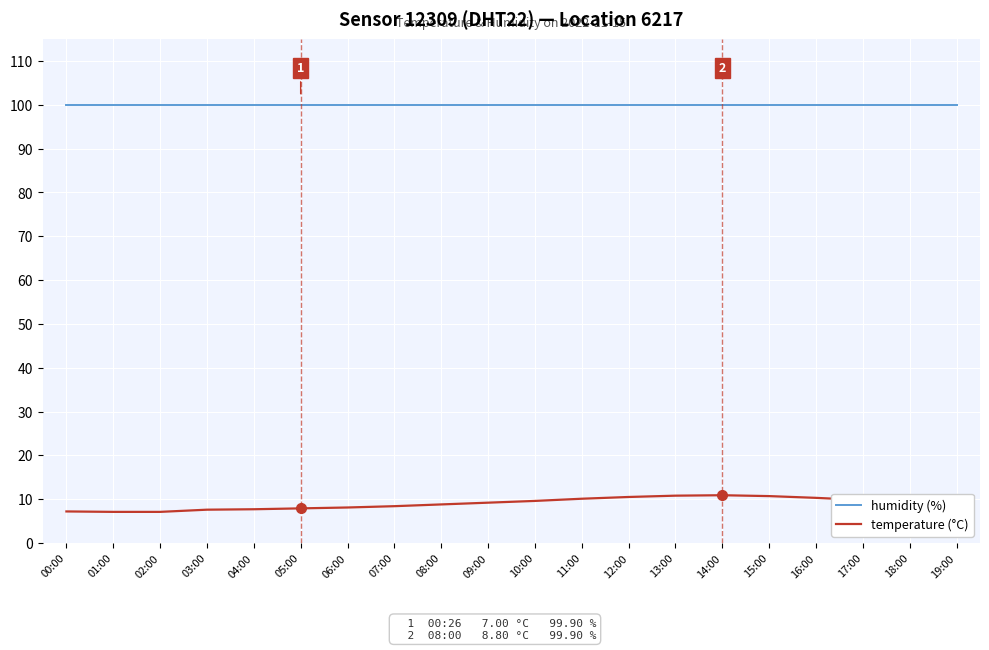

Count the number of categories in the chart.

20